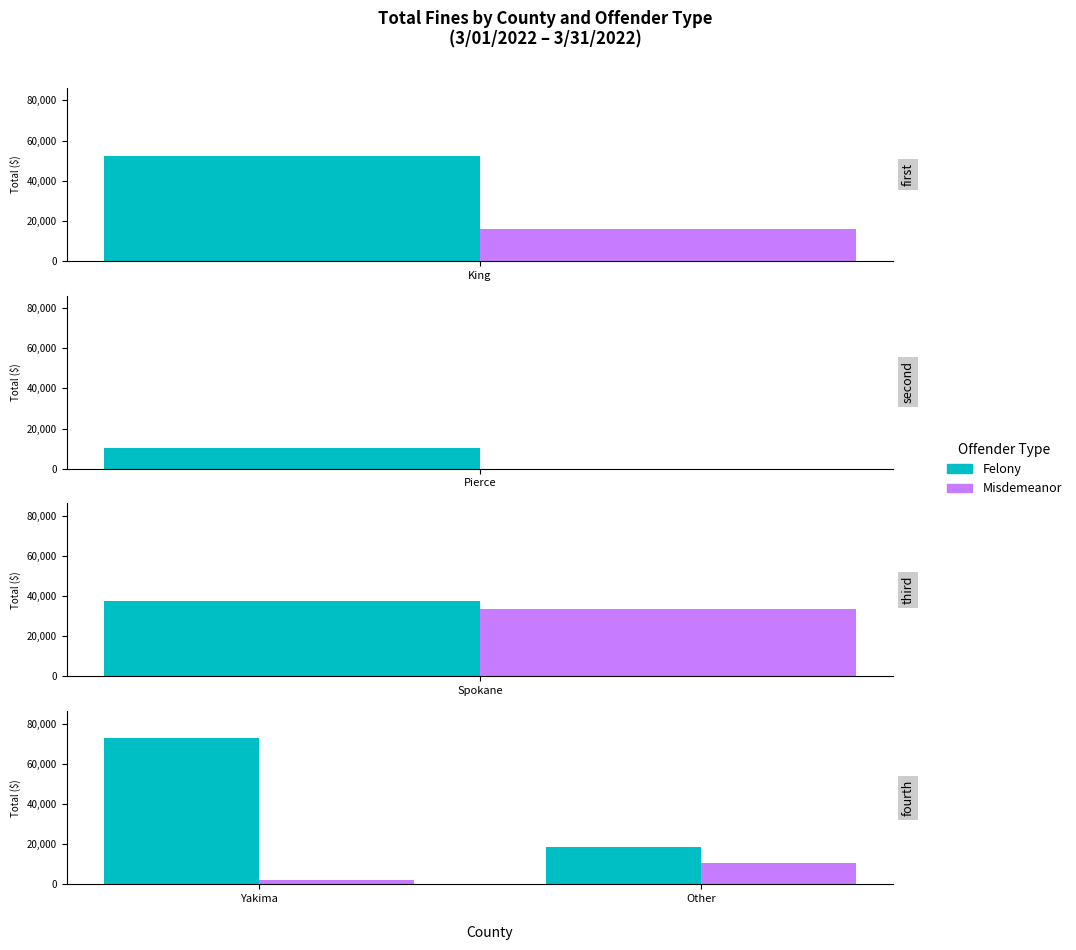

Count the Felony values in the range 18750 to 72750.

2